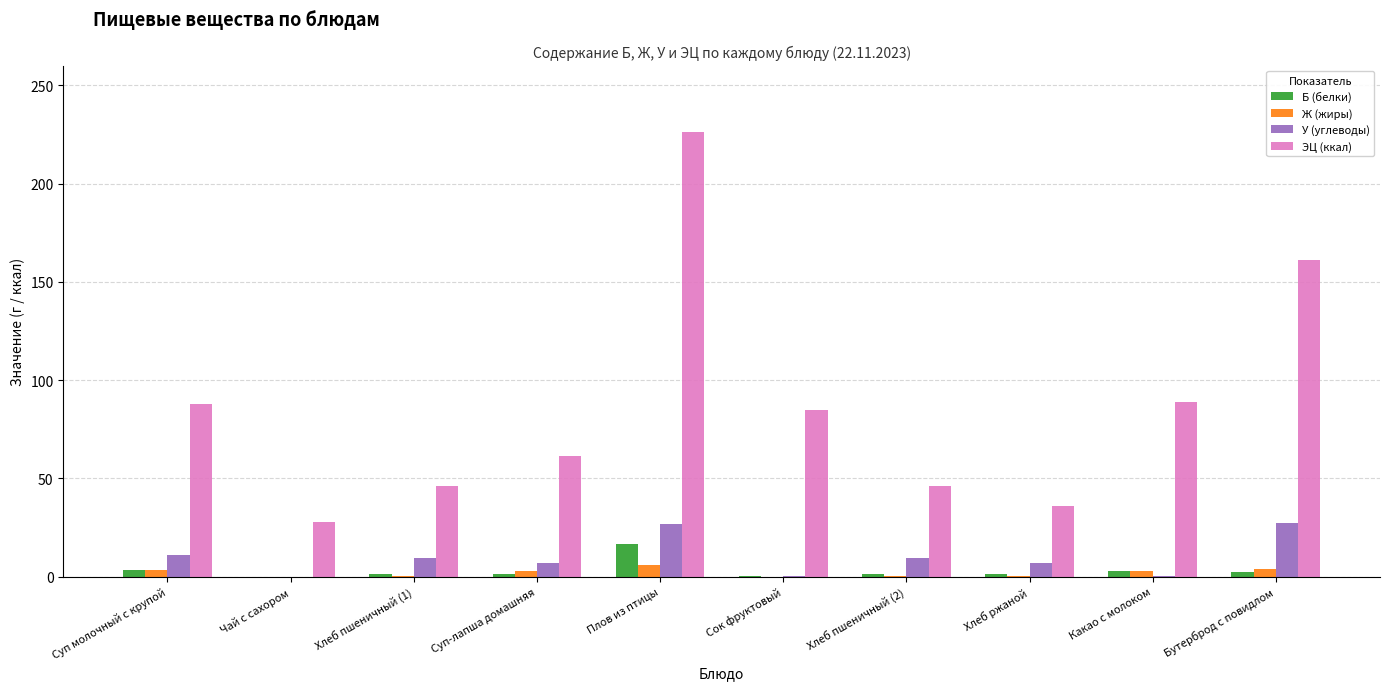

What is the sum of all Б (белки) values?

31.6